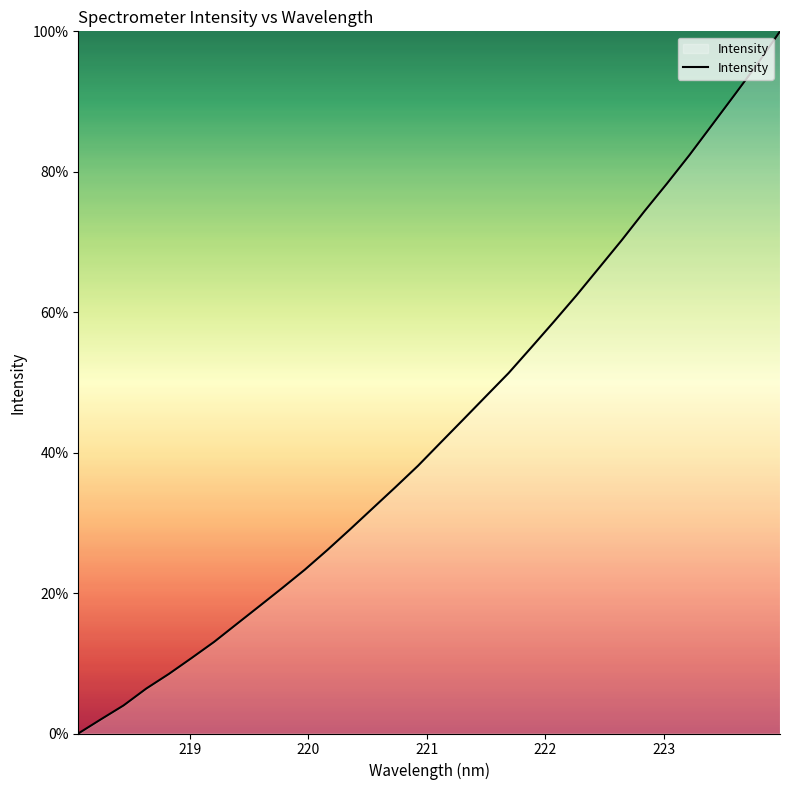

Does the chart have visible grid lines?

No